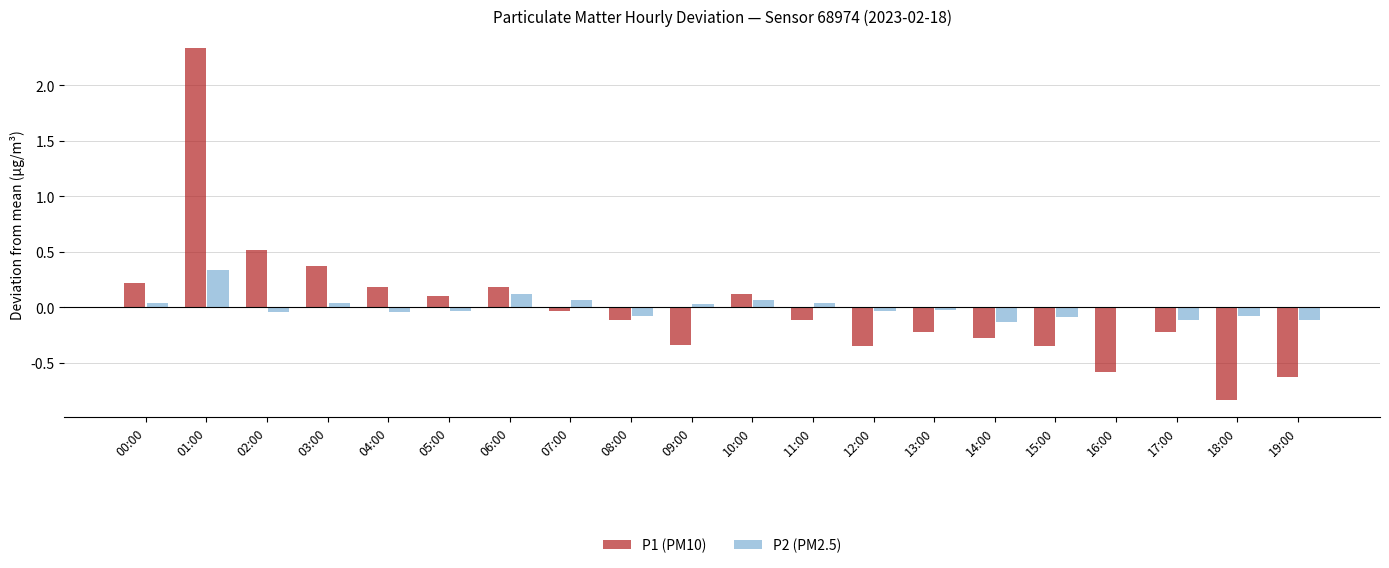

What is the label of the 1st bar from the right?

19:00